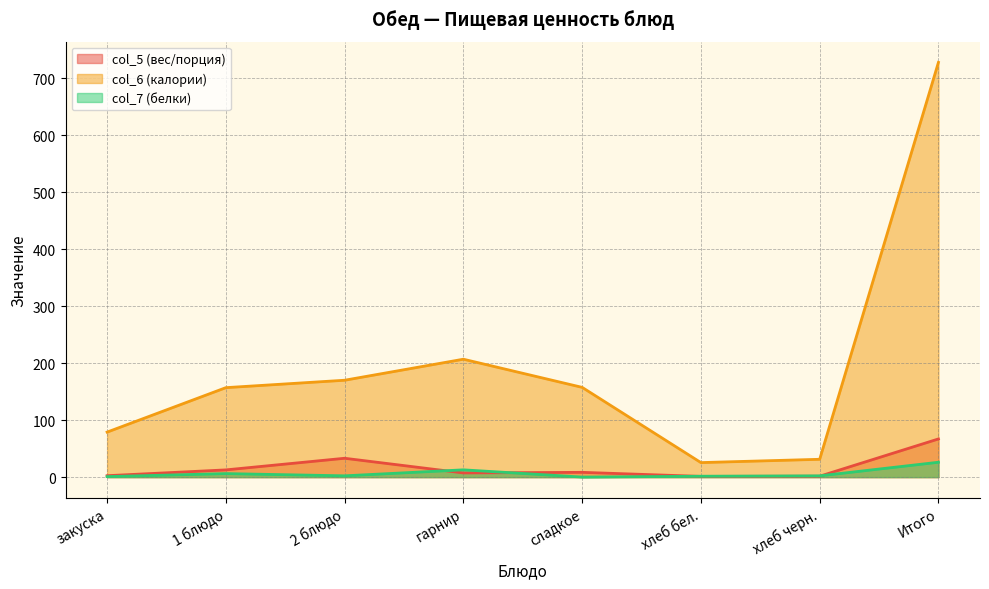

What is the difference between the highest and lowest values at Итого?

701.6